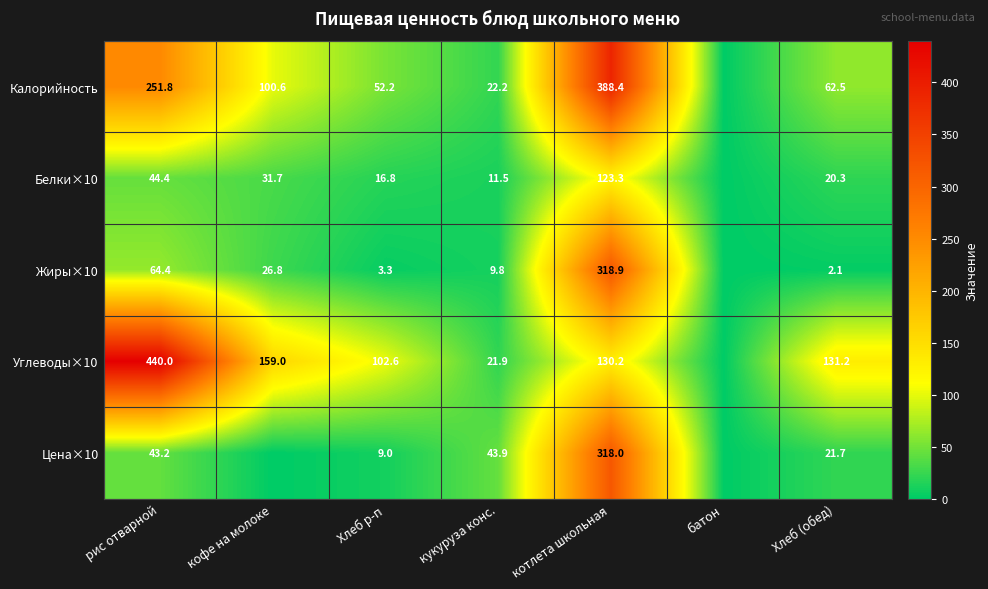

What is the difference between the highest and lowest values at Хлеб (обед)?

129.1